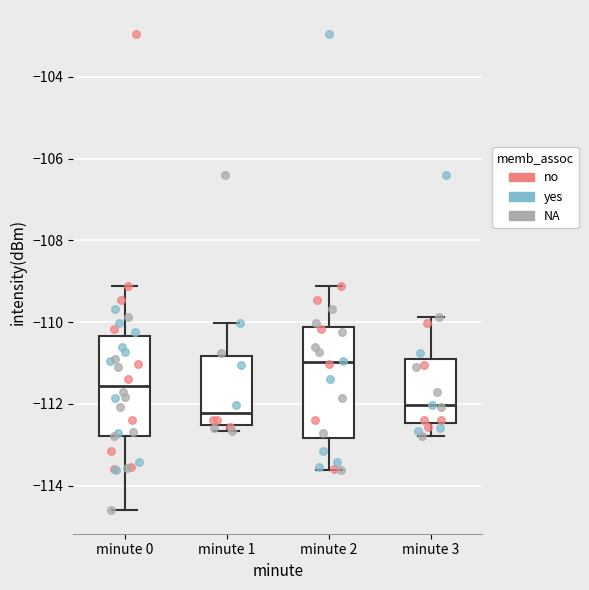

Where does the upper whisker of the box for minute 2 end on the y-axis? The values are not printed on the chart, so give them approximately, as read against the axis.

-109.2